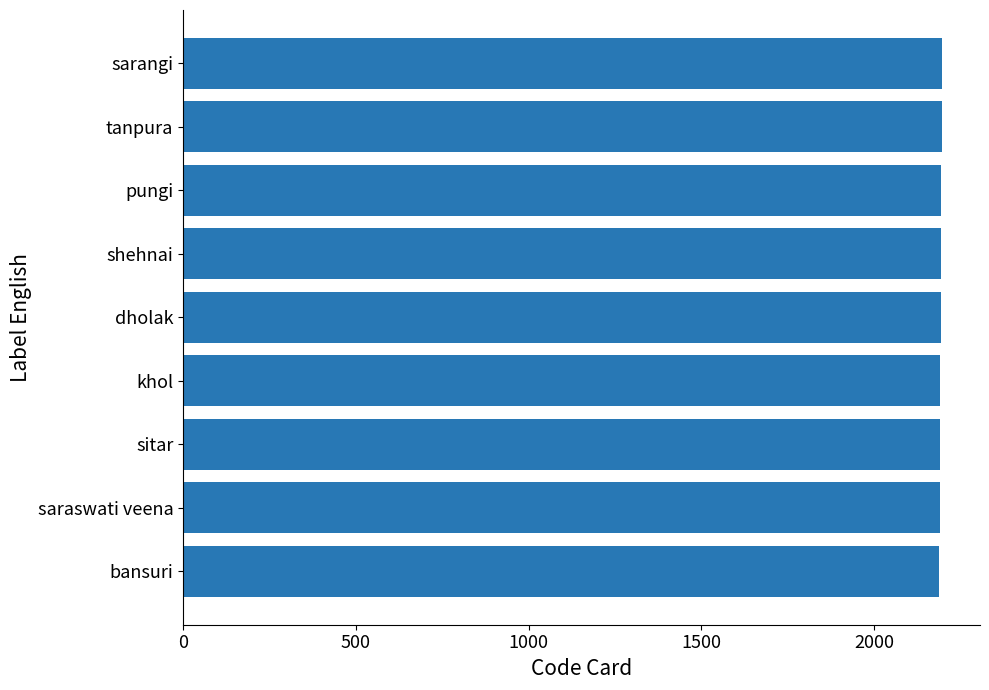

True or false: the data shows 2195 at pungi.

True